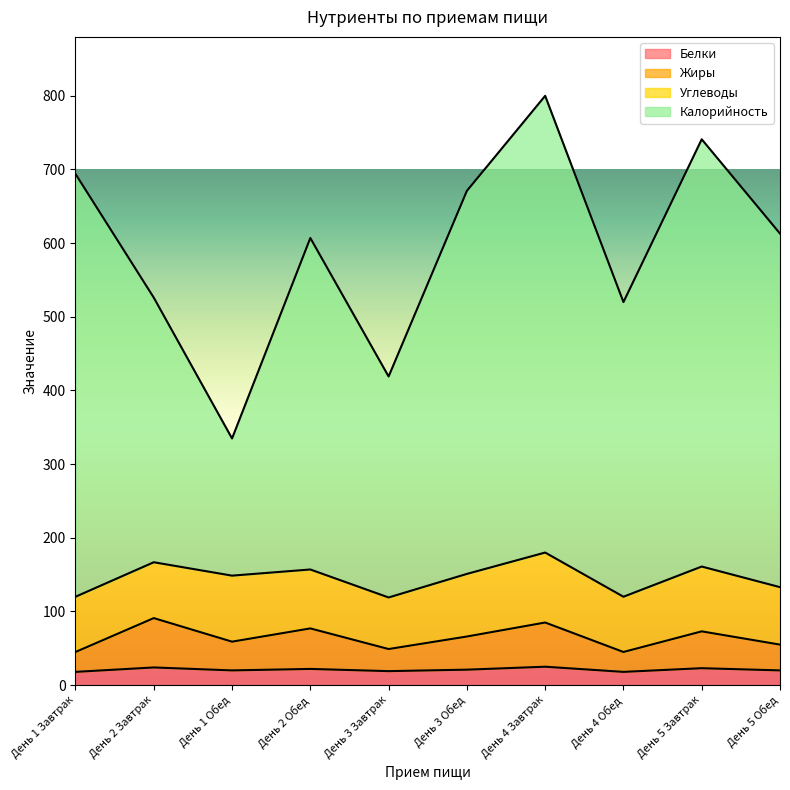

Which series changed the most between День 1 Обед and День 2 Обед?

Калорийность